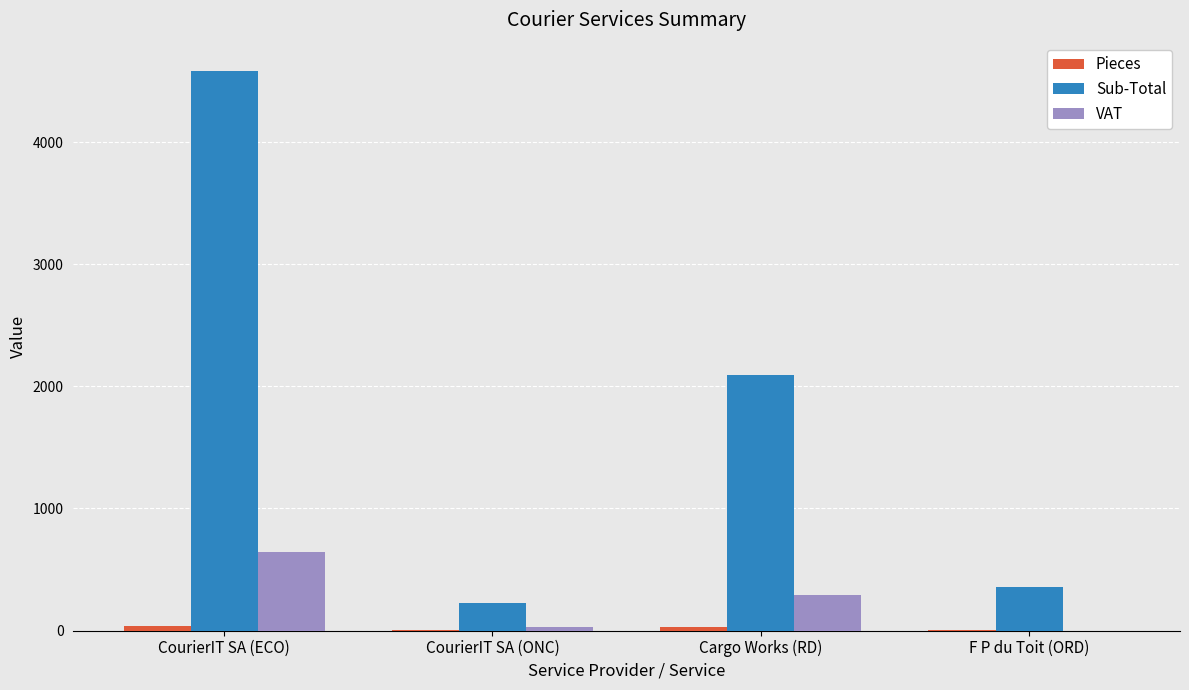

Does the chart contain stacked bars?

No